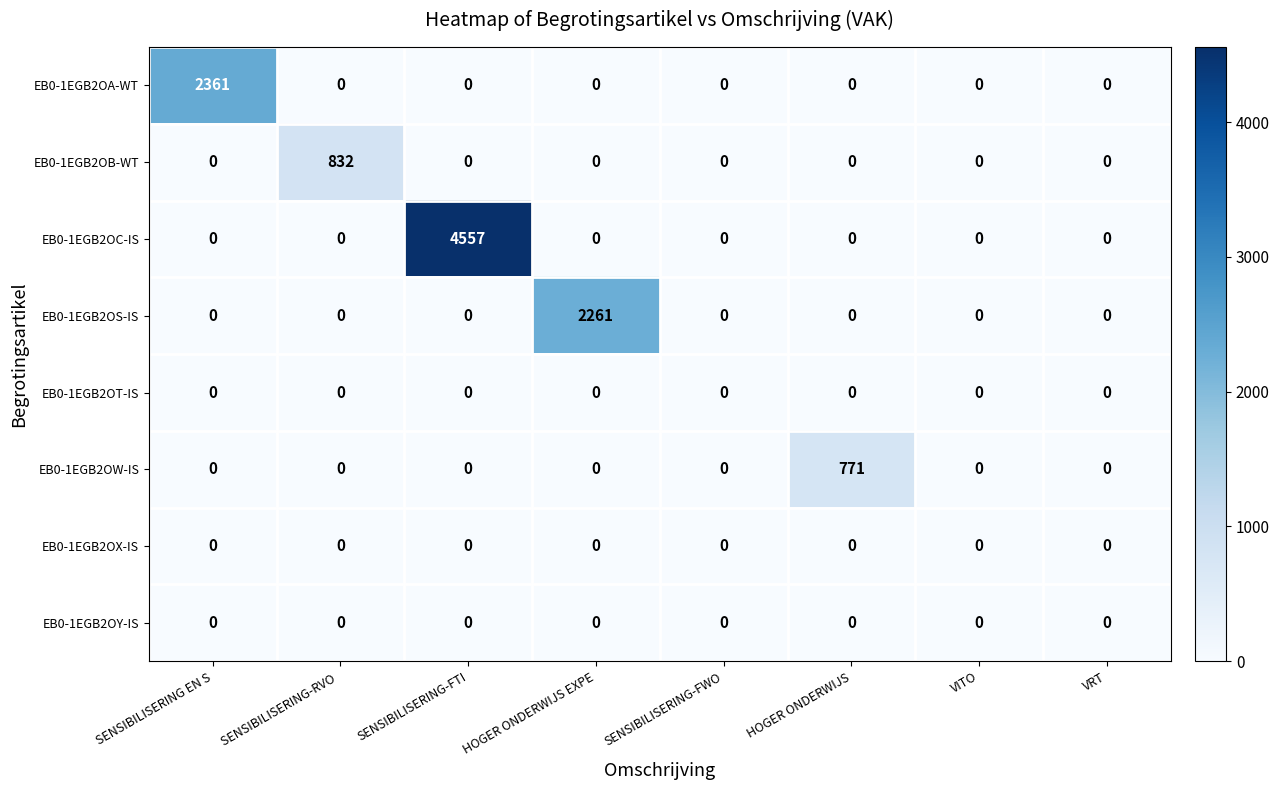

Is it true that EB0-1EGB2OX-IS equals 0 at VRT?

True